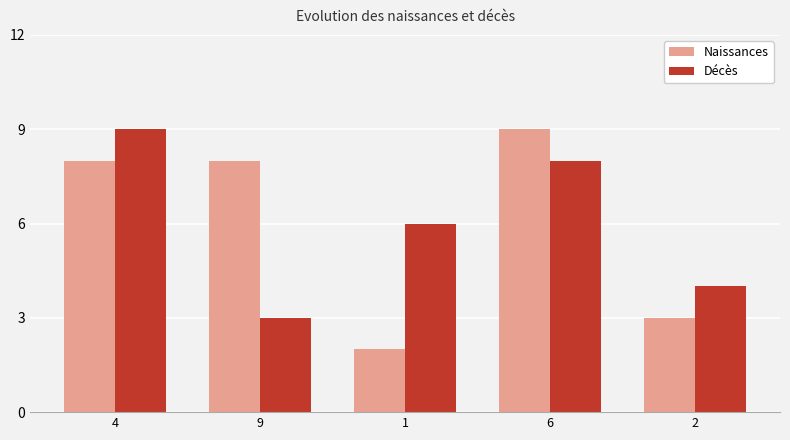

Which series has the widest spread of values?

Naissances